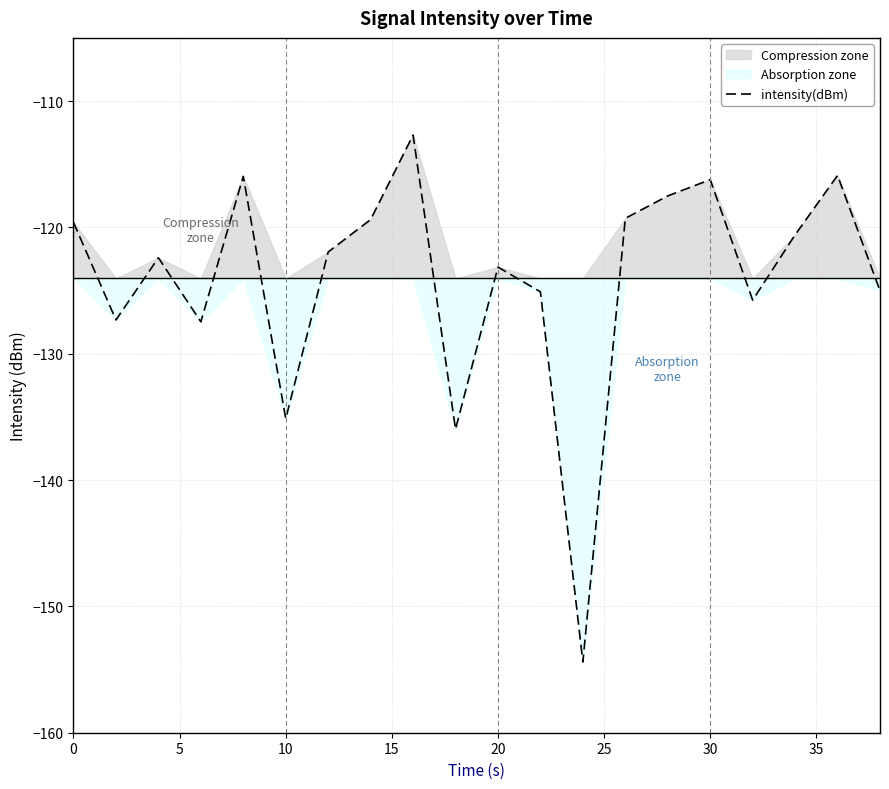

Does the chart display data point markers on the line(s)?

No